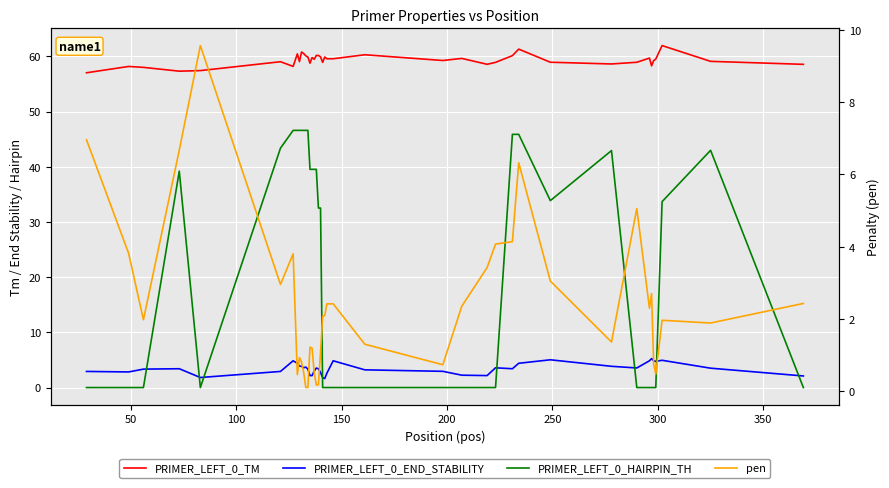

What is the difference between the second highest and minimum values in the PRIMER_LEFT_0_END_STABILITY series?

3.4